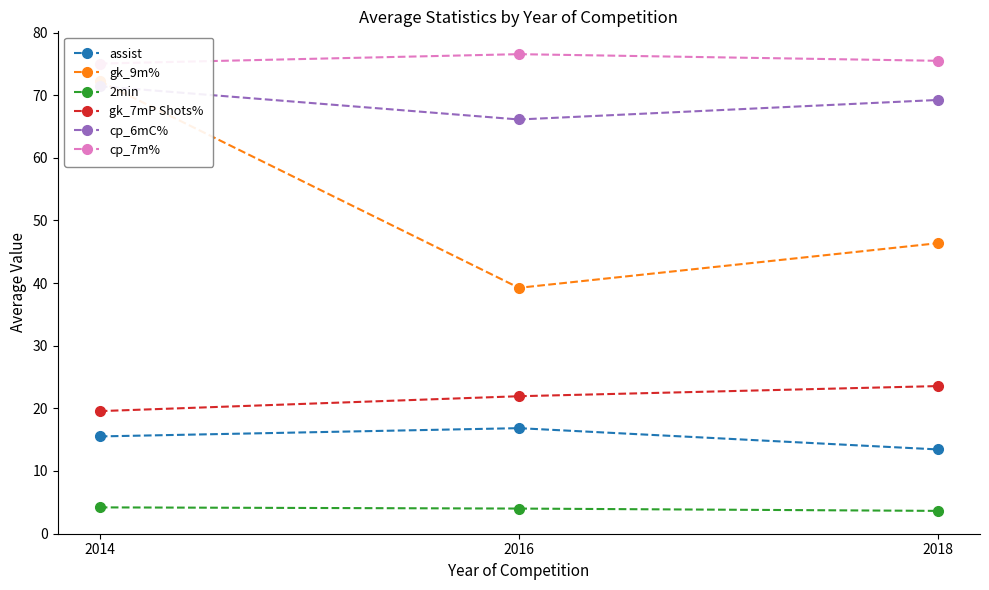

Does the chart display data point markers on the line(s)?

Yes